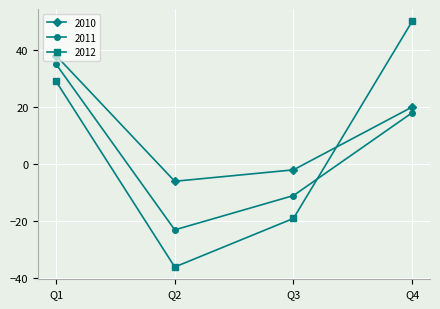

What is the sum of the 2012 values at Q3 and Q1?

10